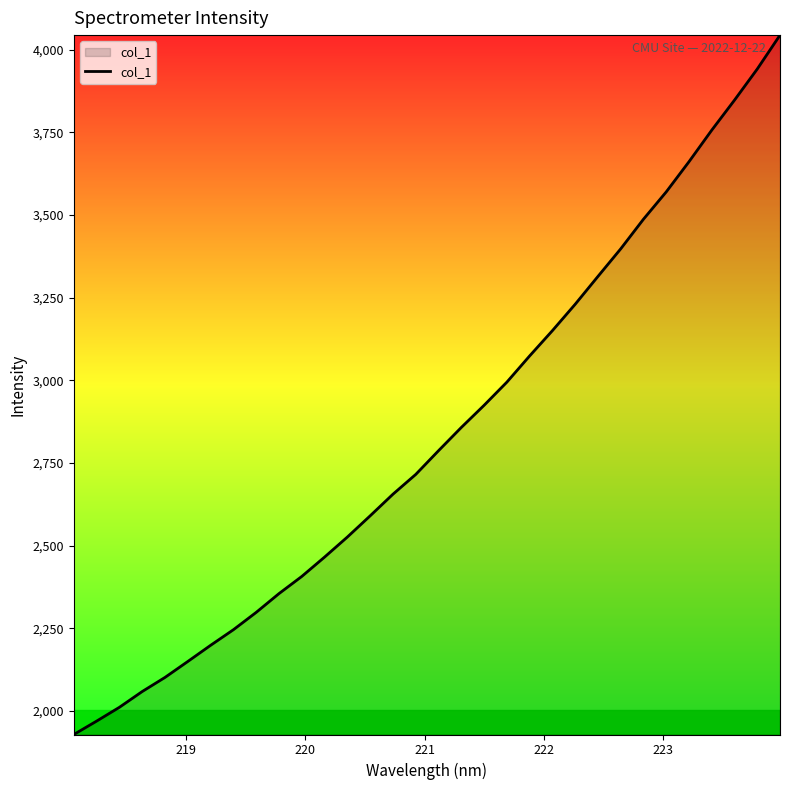

What is the difference between the maximum and minimum values?

2115.5